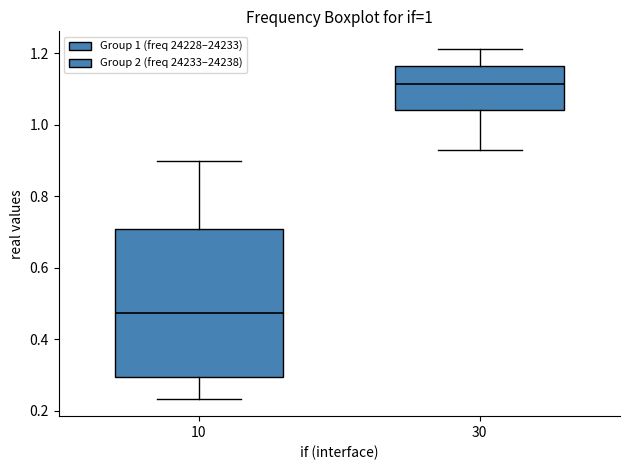

Which box's median line is the highest?

30